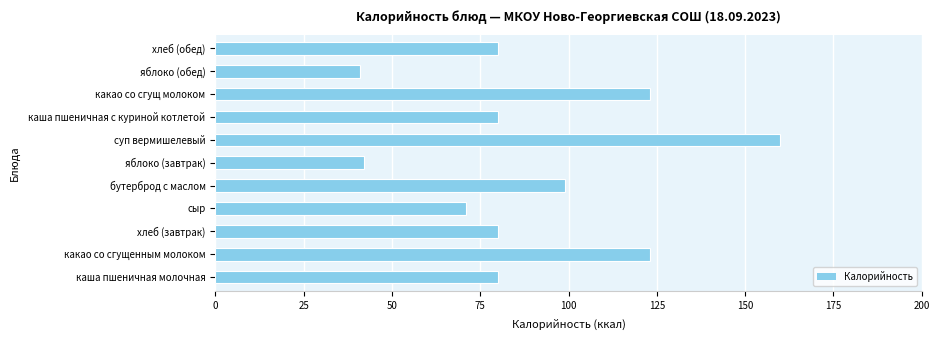

Count the number of data series in this chart.

1